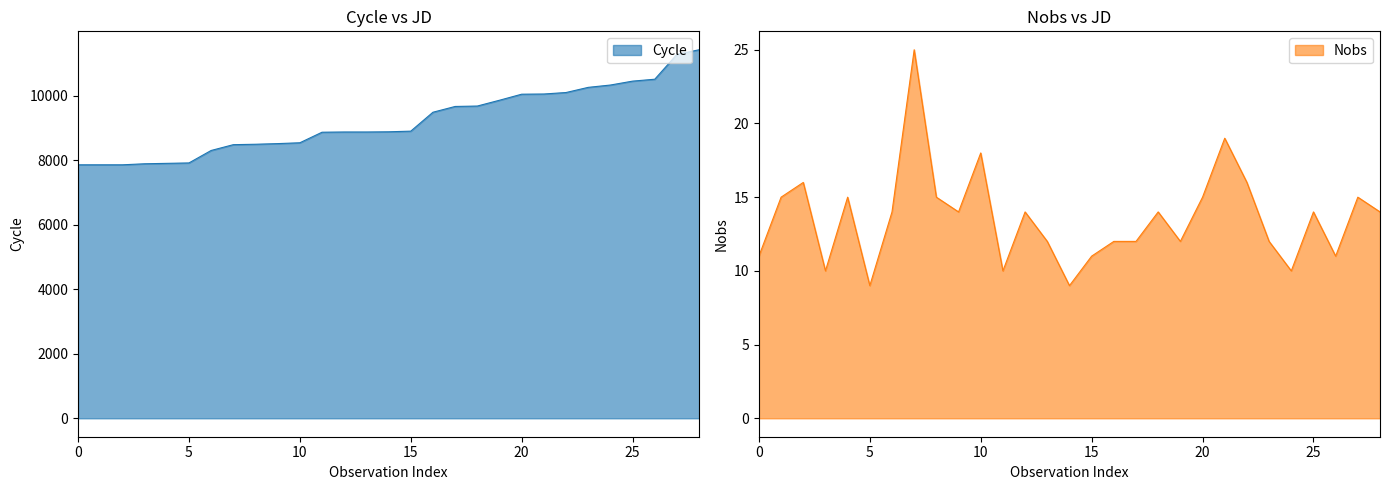

True or false: Nobs has a value of 11 at 15.

True